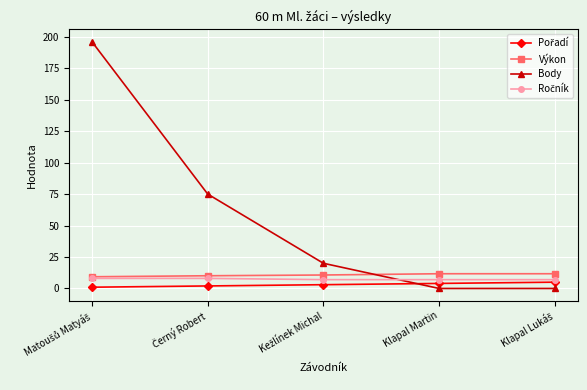

What is the maximum value for Body?

196.0